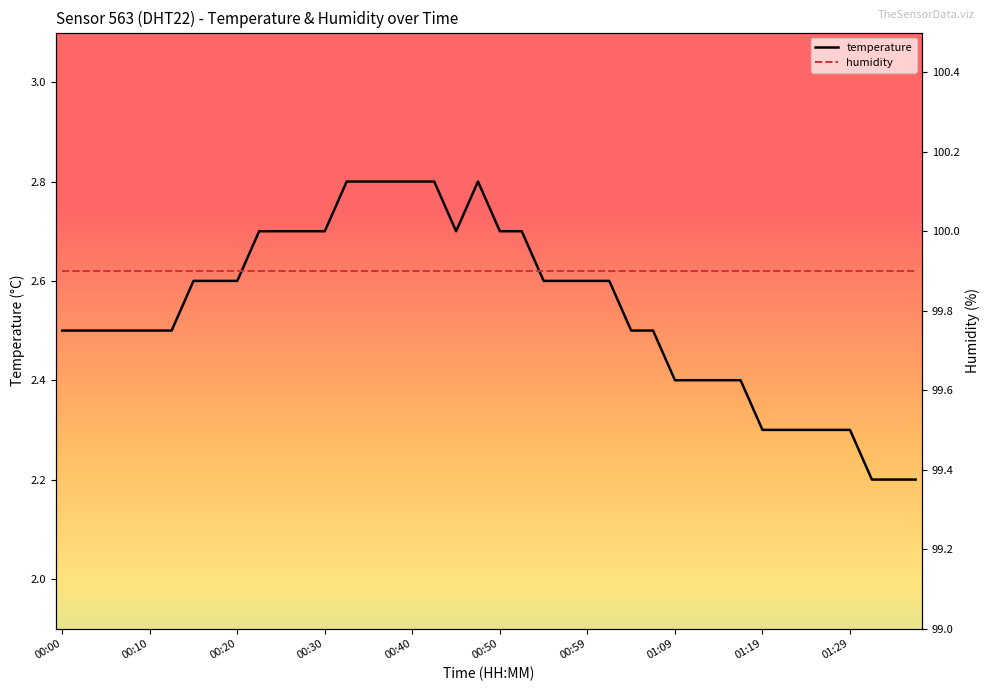

List the series in order of their peak value, lowest first.

temperature, humidity